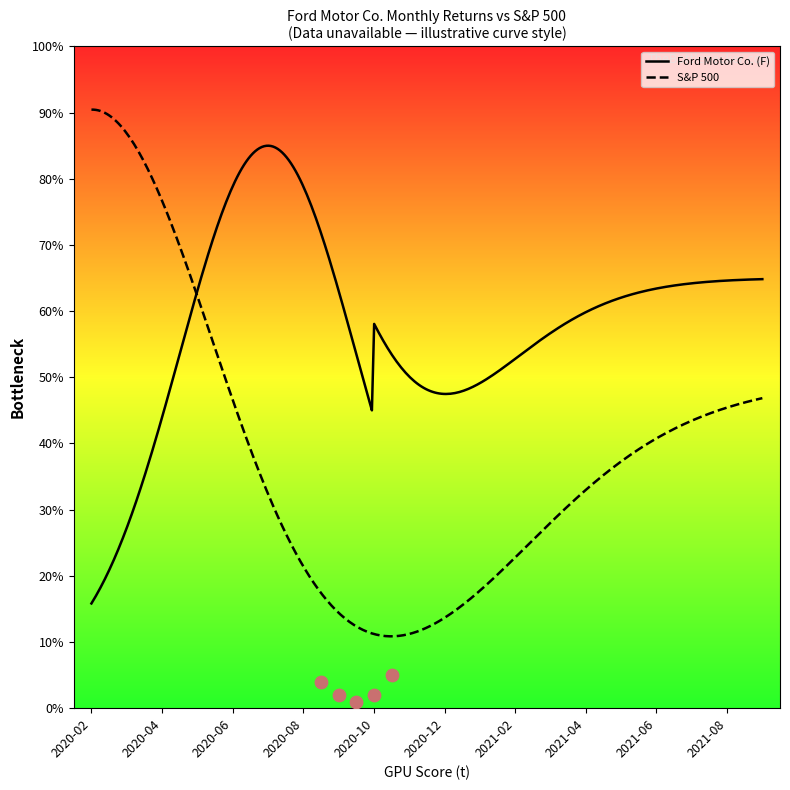

What is the maximum value for Ford Motor Co. (F)?

85.0